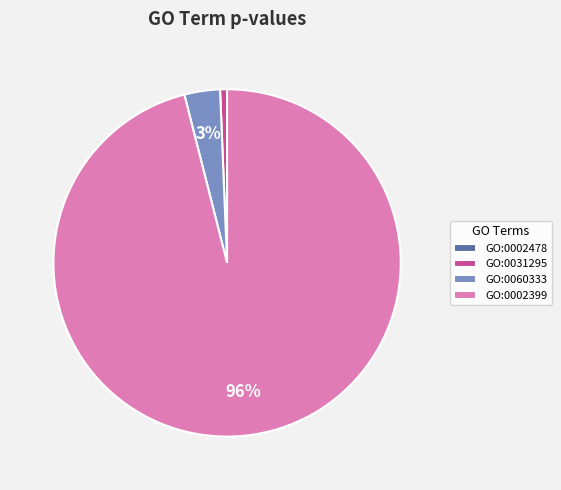

Which slice is the largest?

GO:0002399